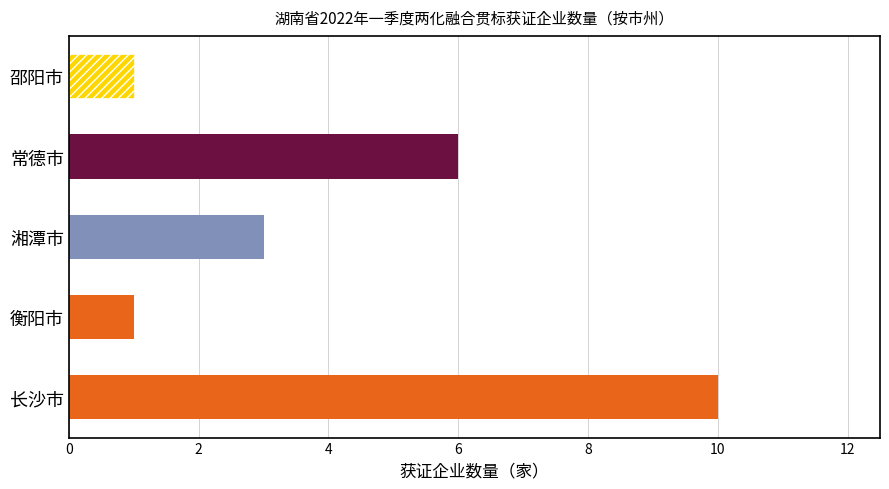

The chart shows a value of 16 at 长沙市. True or false?

False